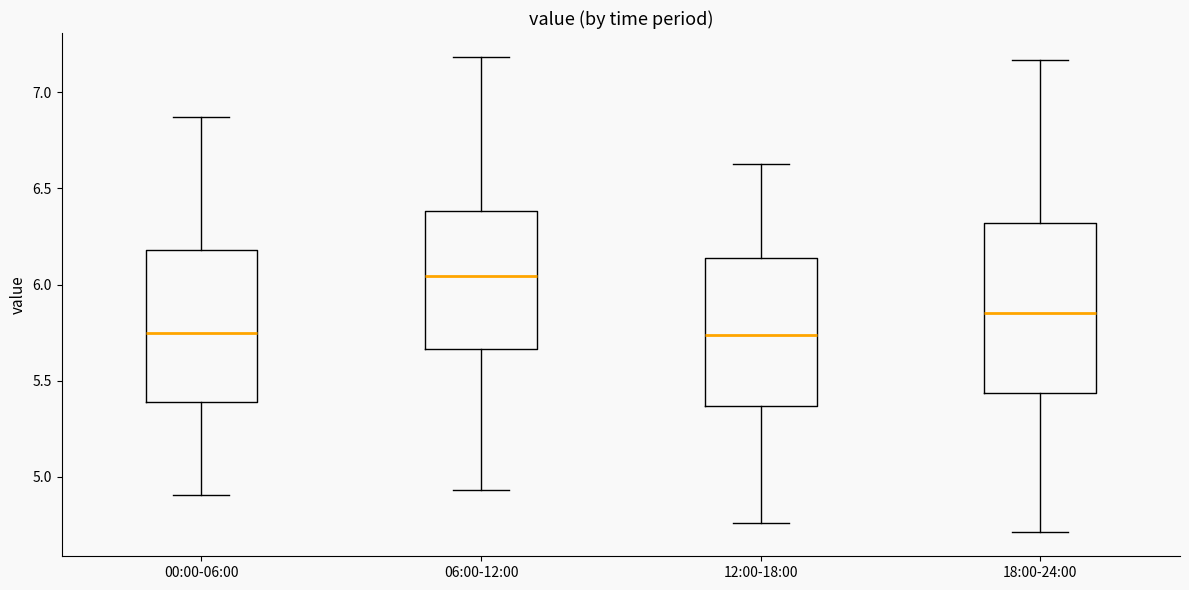

Comparing the boxes themselves (not the whiskers), which one is the tallest?

18:00-24:00